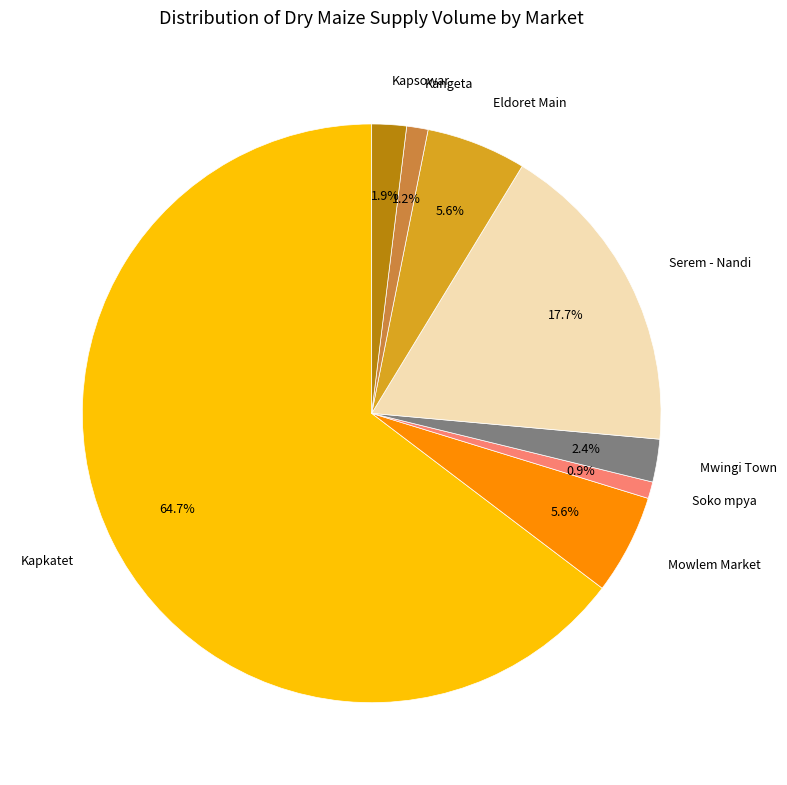

Is Kapkatet the majority of the pie?

Yes